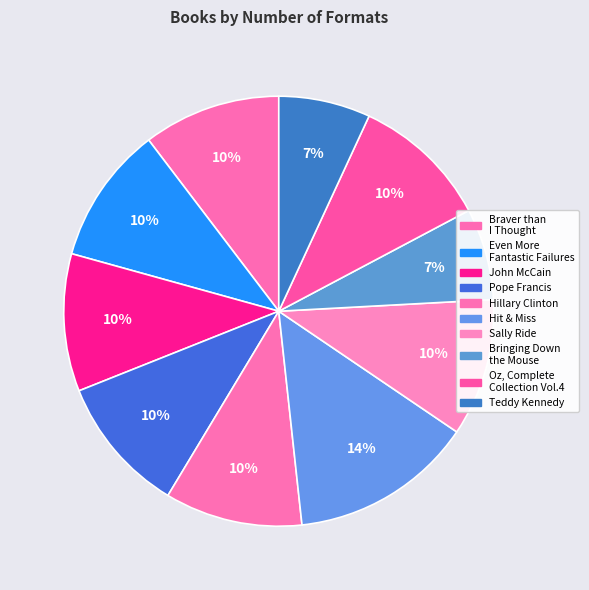

Count the number of slices in the pie.

10